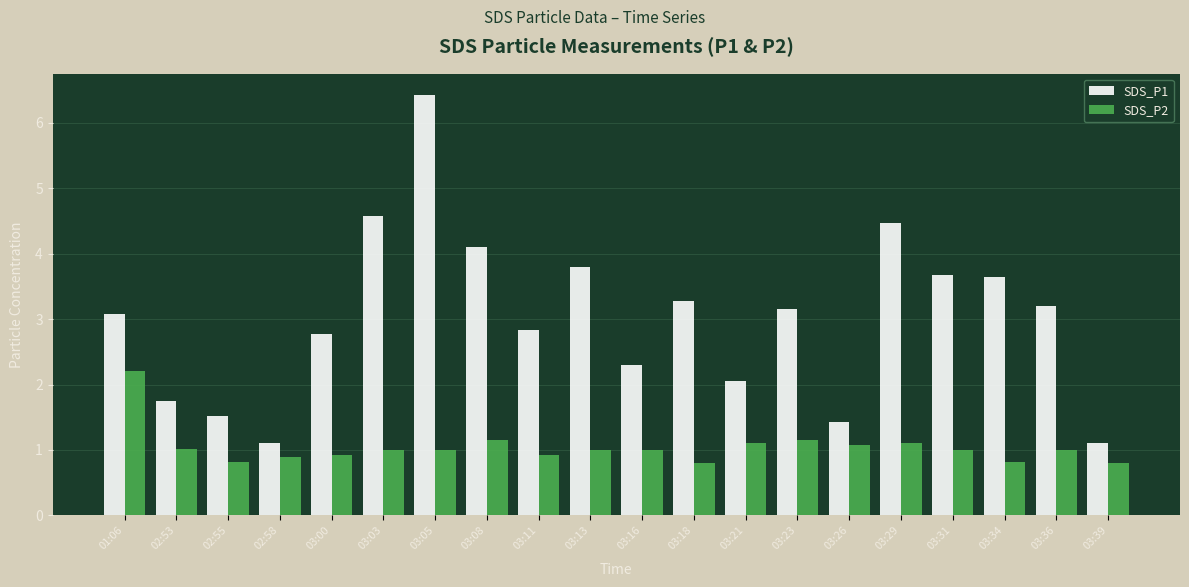

At 03:39, list the series in order from smallest to largest.

SDS_P2, SDS_P1